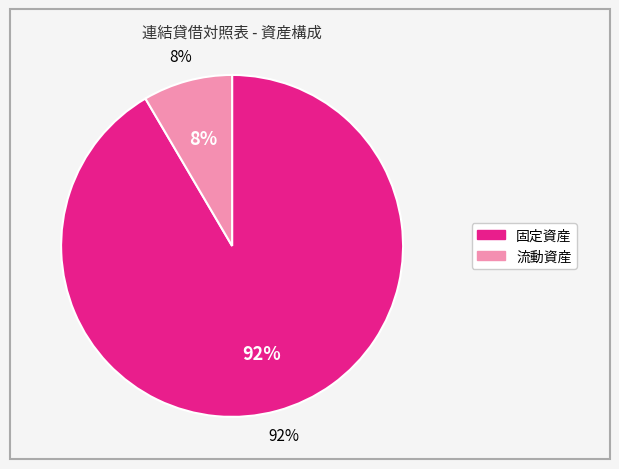

How many segments does this pie chart have?

2